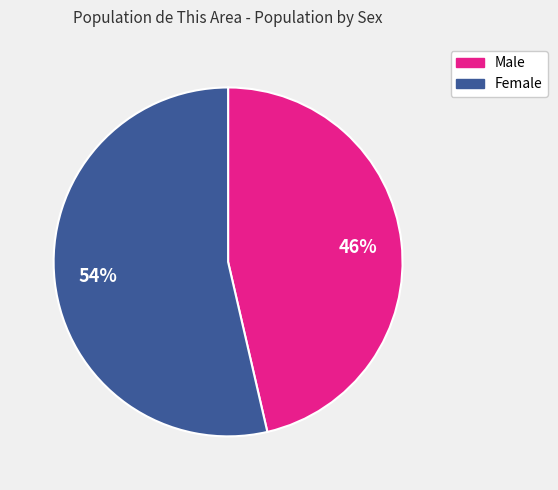

To the nearest percent, what is the combined percentage of Female and Male?

100%